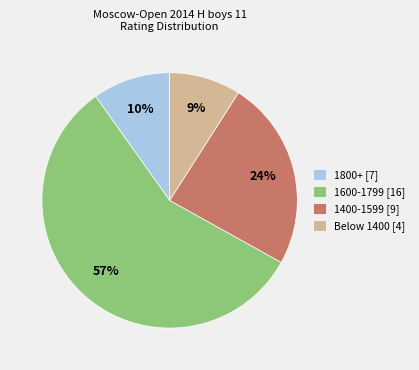

Is it true that 1600-1799 [16] is 57% of the pie?

True